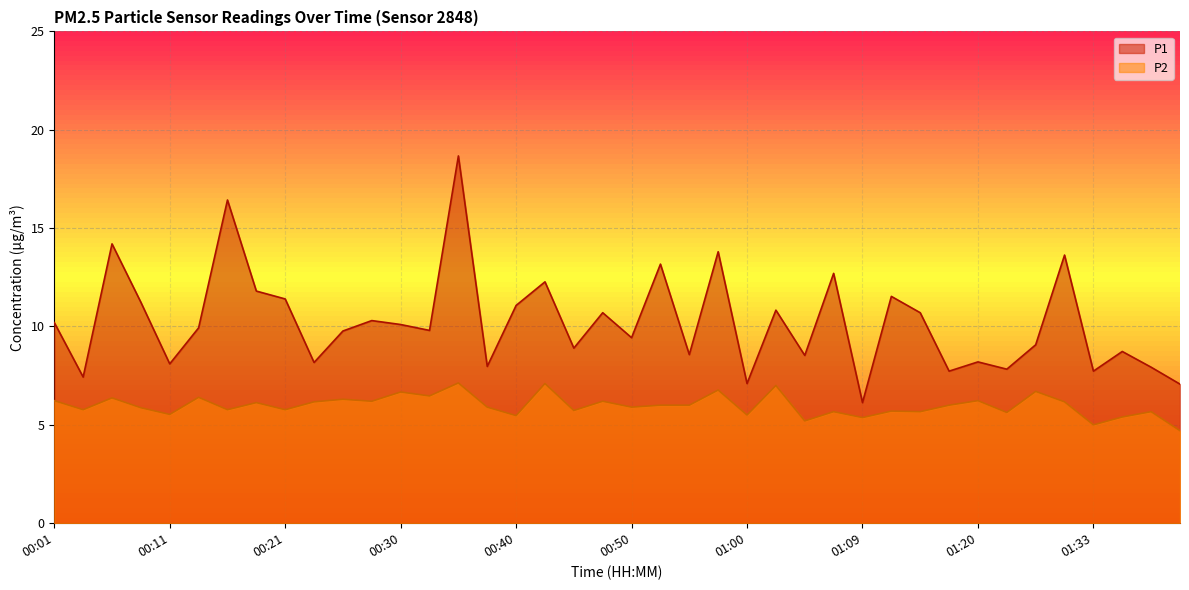

What are all the series names shown in the legend?

P1, P2